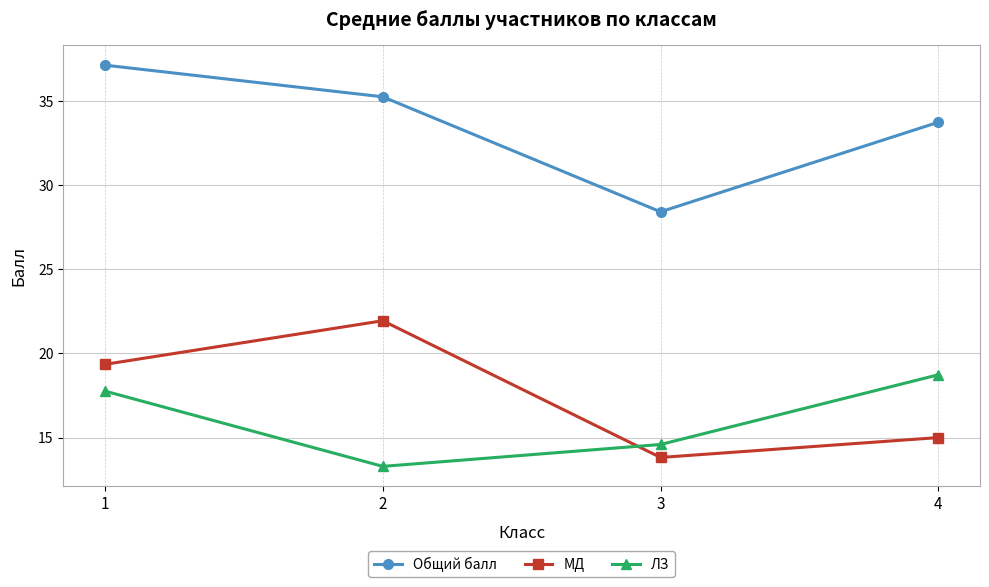

What is the value of the ЛЗ point at the 1st from the left?

17.8